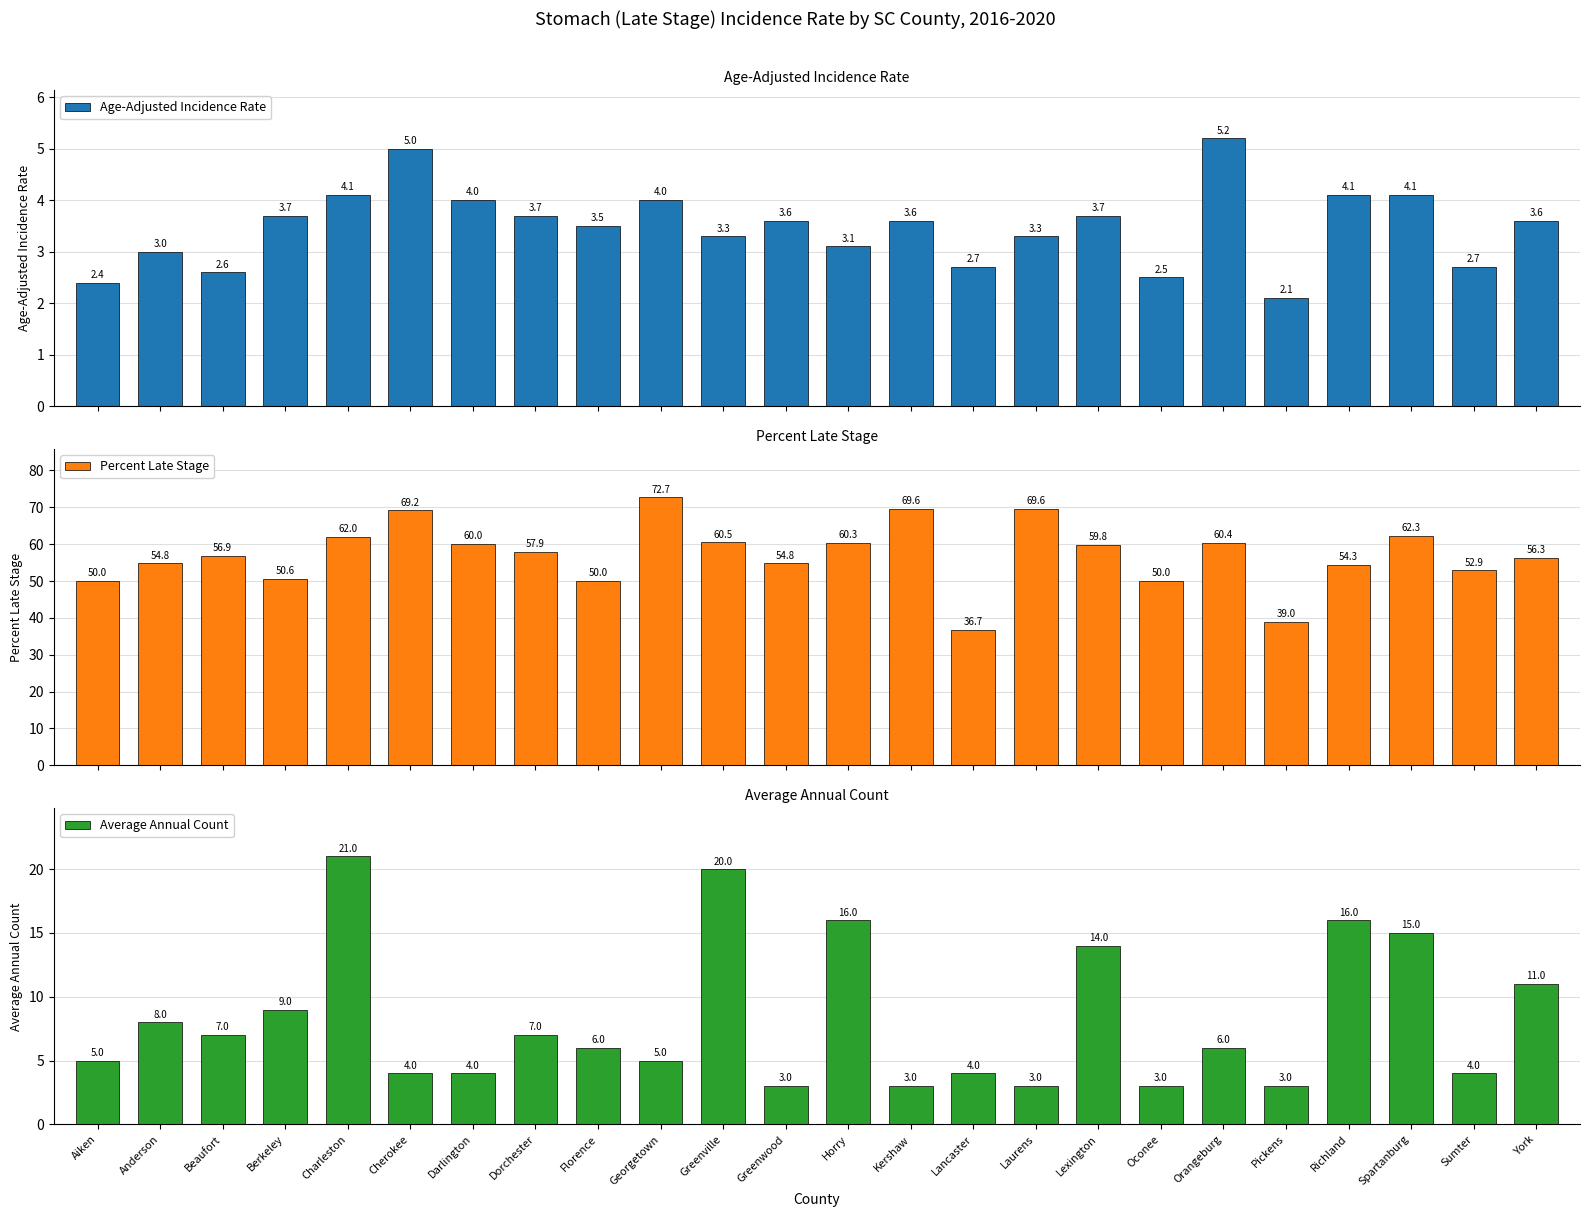

What is the minimum value for Average Annual Count?

3